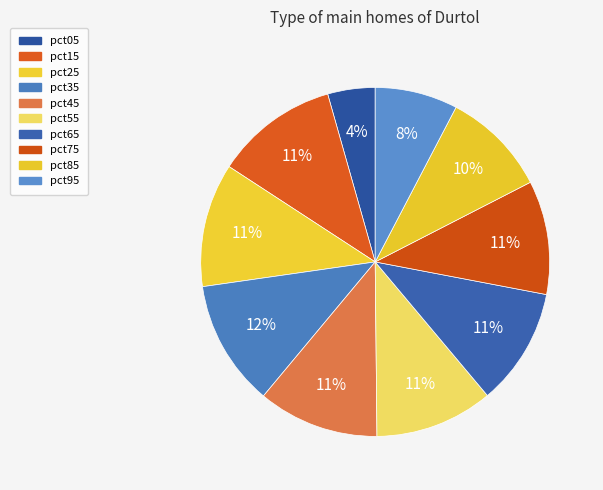

Combined, what portion of the pie is pct45 and pct15?

22.6%